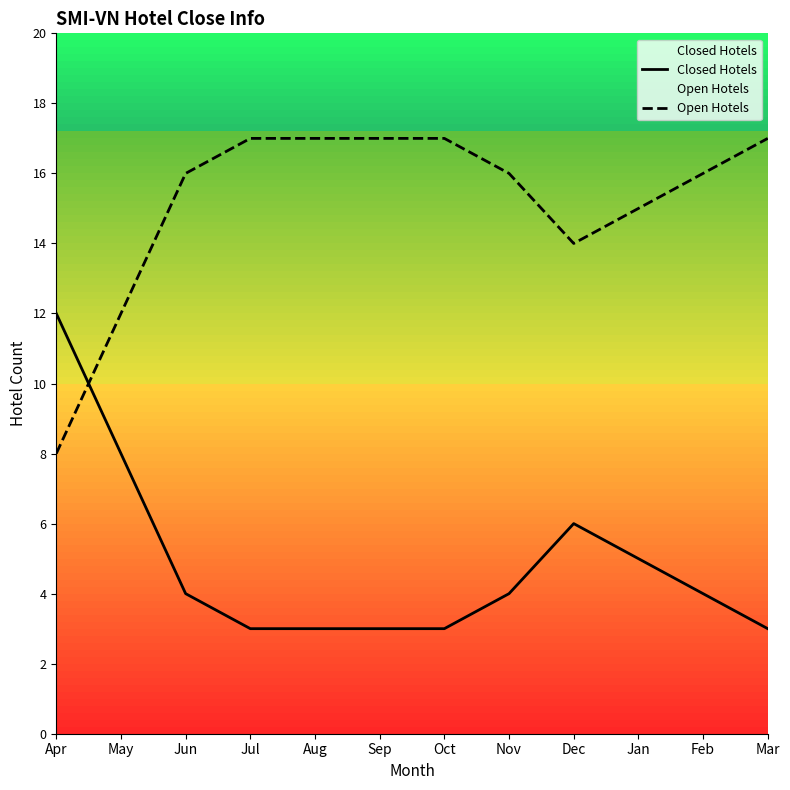

How many data points in Open Hotels are less than 16?

4